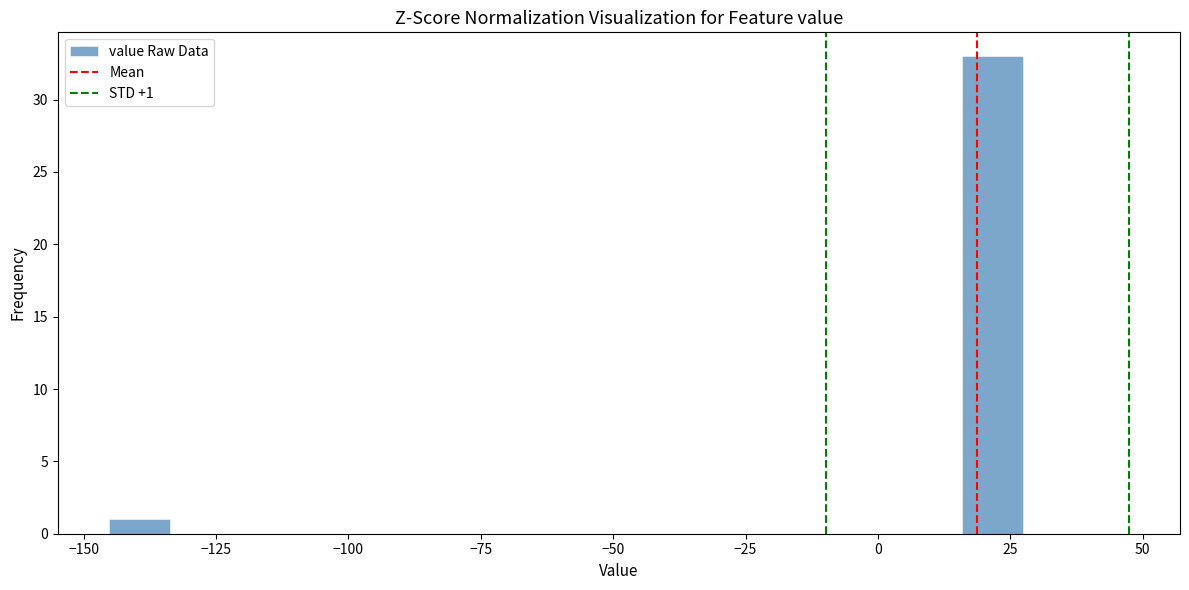

Read against the x-axis, roughly where is the centre of the tallest bar?

20